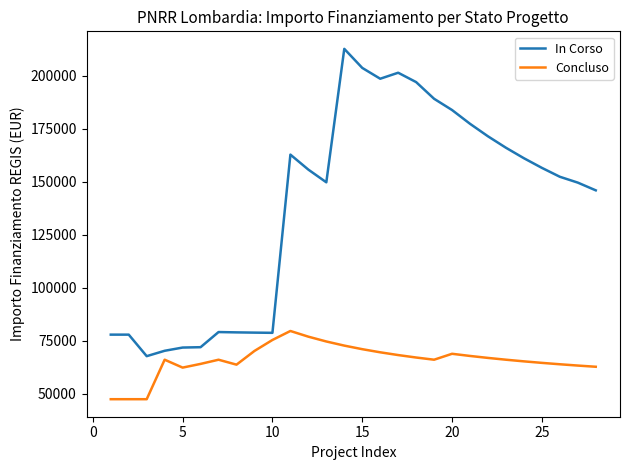

Which series has the largest total across all categories?

In Corso